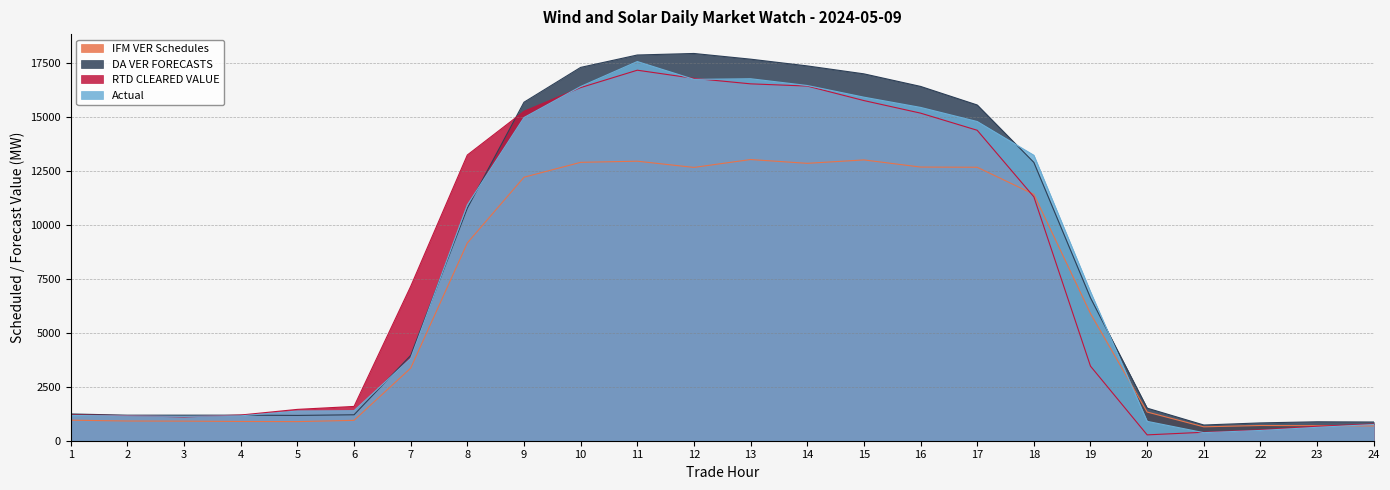

Where do RTD CLEARED VALUE and DA VER FORECASTS first cross each other?

3 and 4